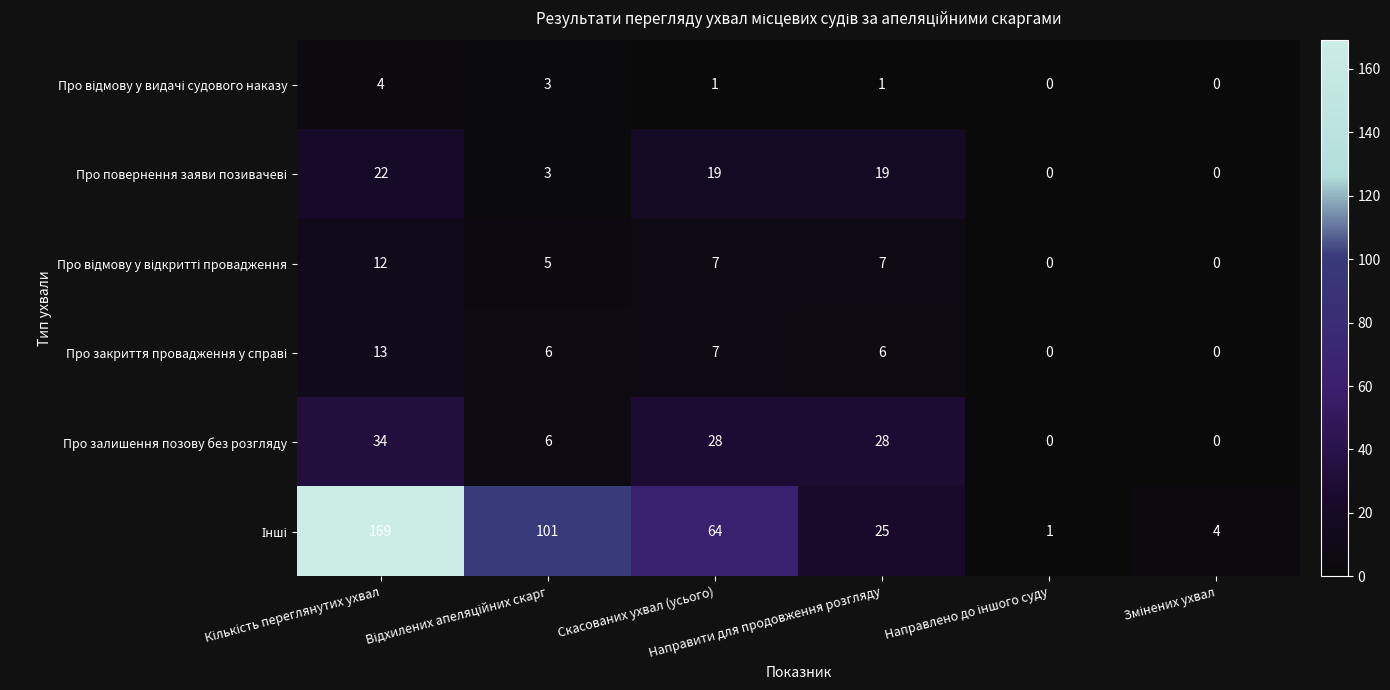

What is the total value across all series at Скасованих ухвал (усього)?

126